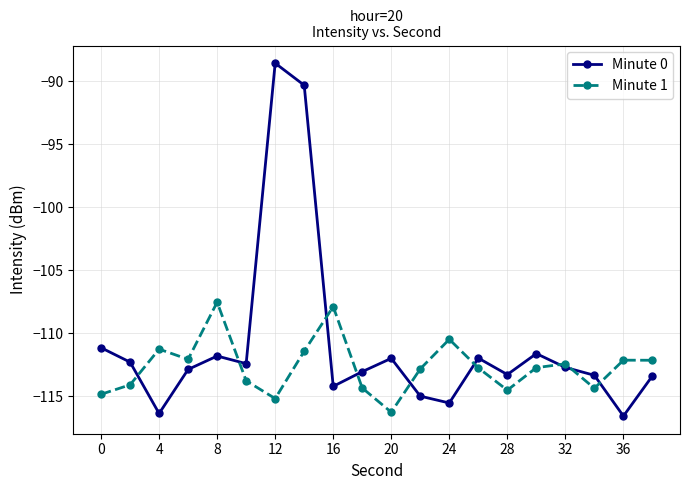

Rank the series by their average value, from lowest to highest.

Minute 1, Minute 0